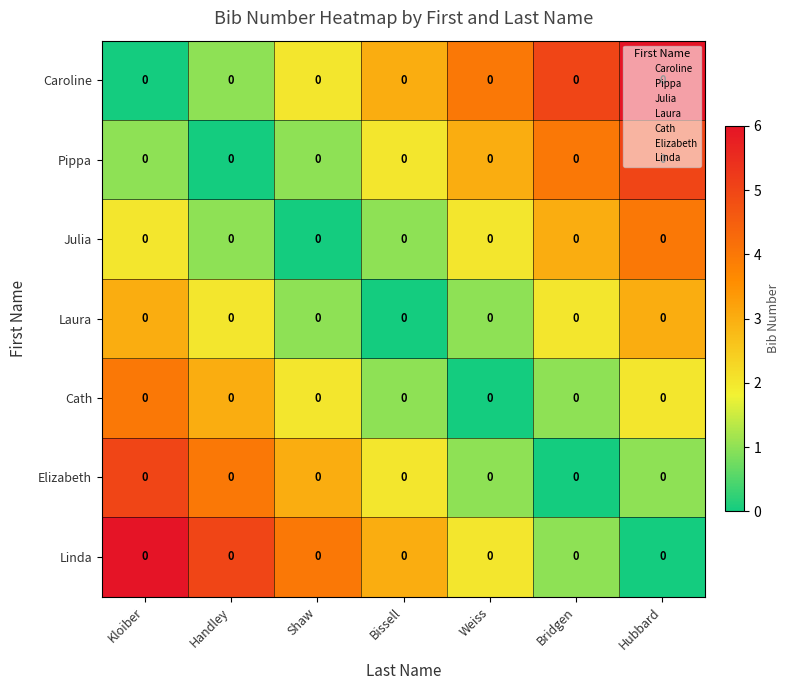

What is the difference between the maximum and second lowest values in the row_6 series?

5